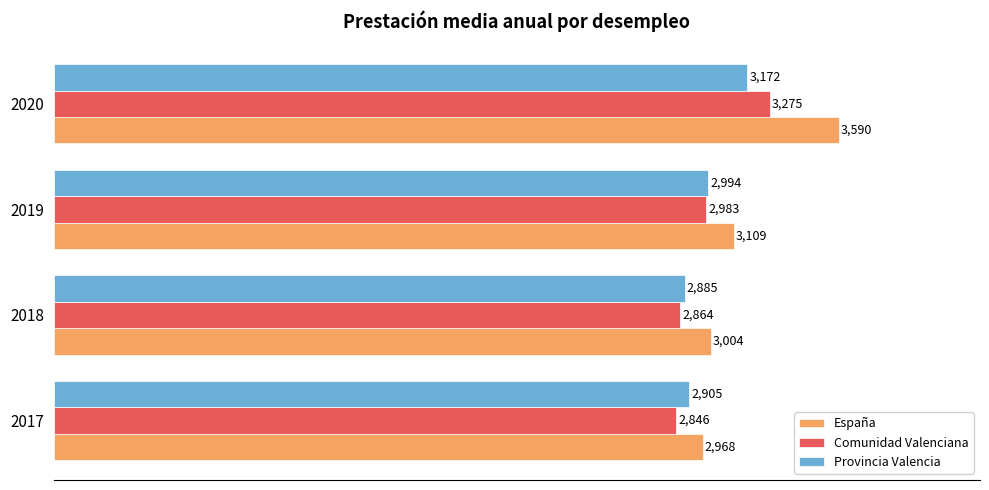

What is the maximum value shown in the chart?

3590